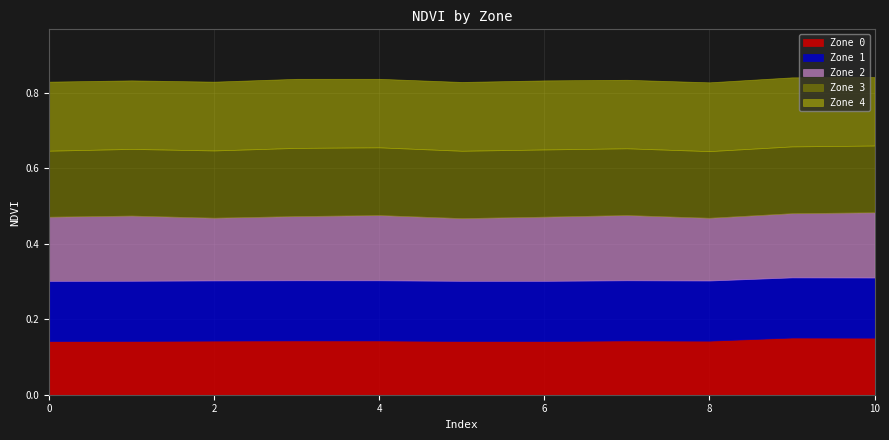

What is the value of the Zone 3 point at the 2nd from the left?

0.2